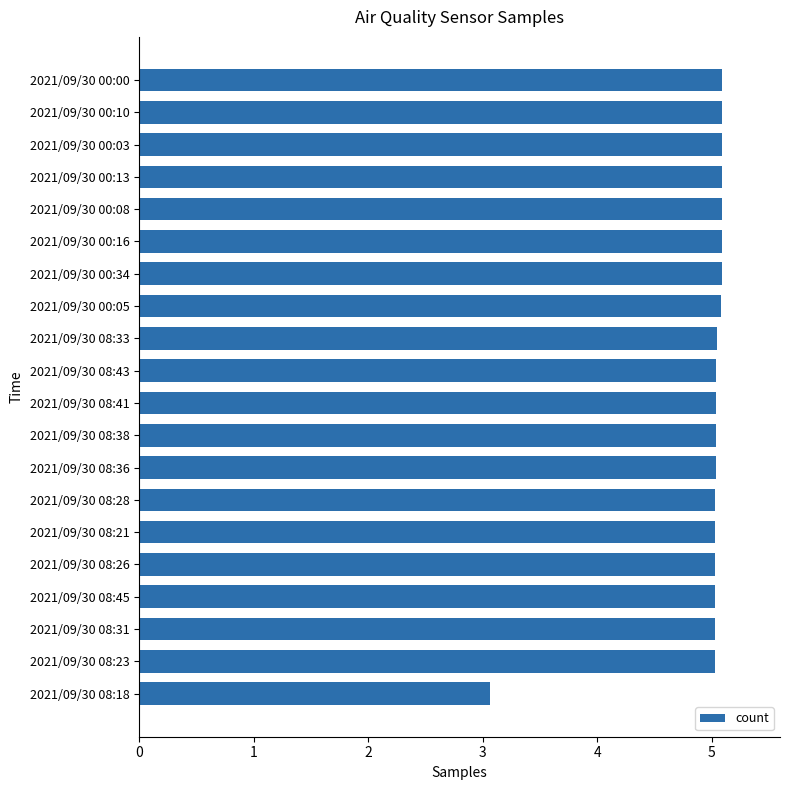

How many data points are less than 5?

1